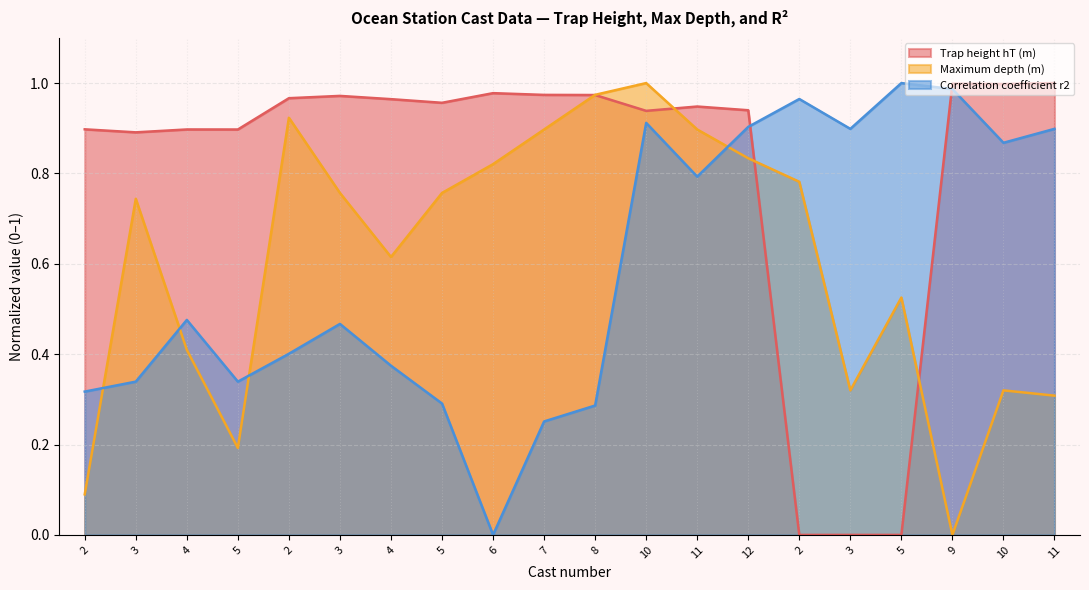

The value of Maximum depth (m) at 12 is 0.8. True or false?

True